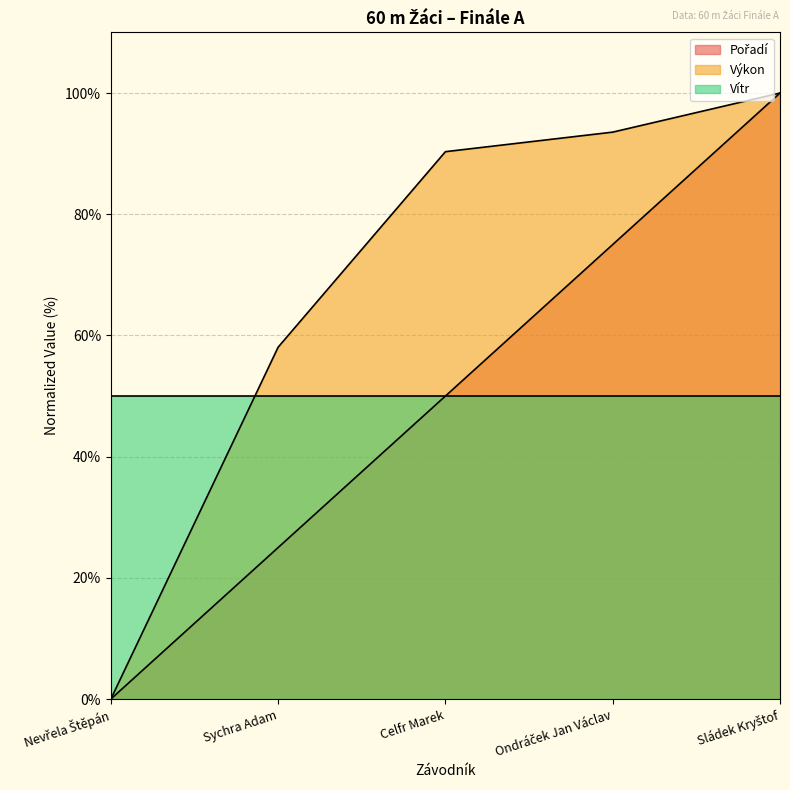

Which category has the highest value in the Výkon series?

Sládek Kryštof